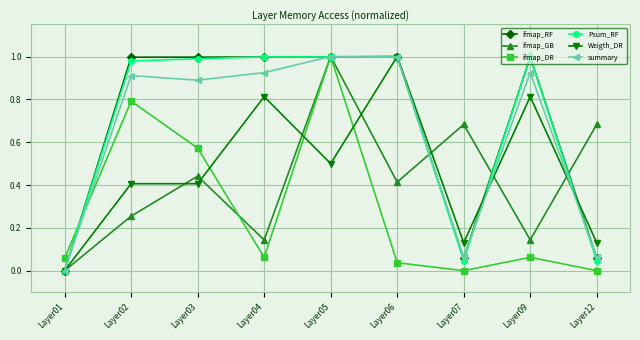

At which label does Weigth_DR reach its minimum?

Layer01